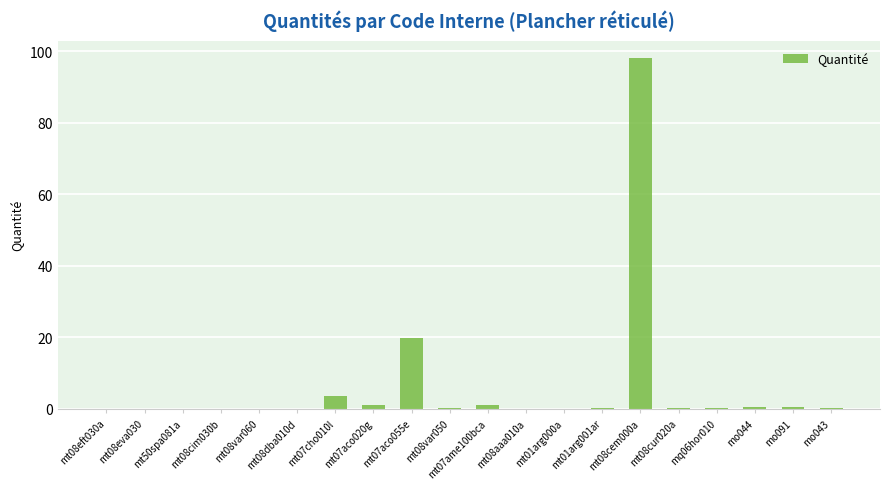

At which label is the value closest to 49?

mt07aco055e